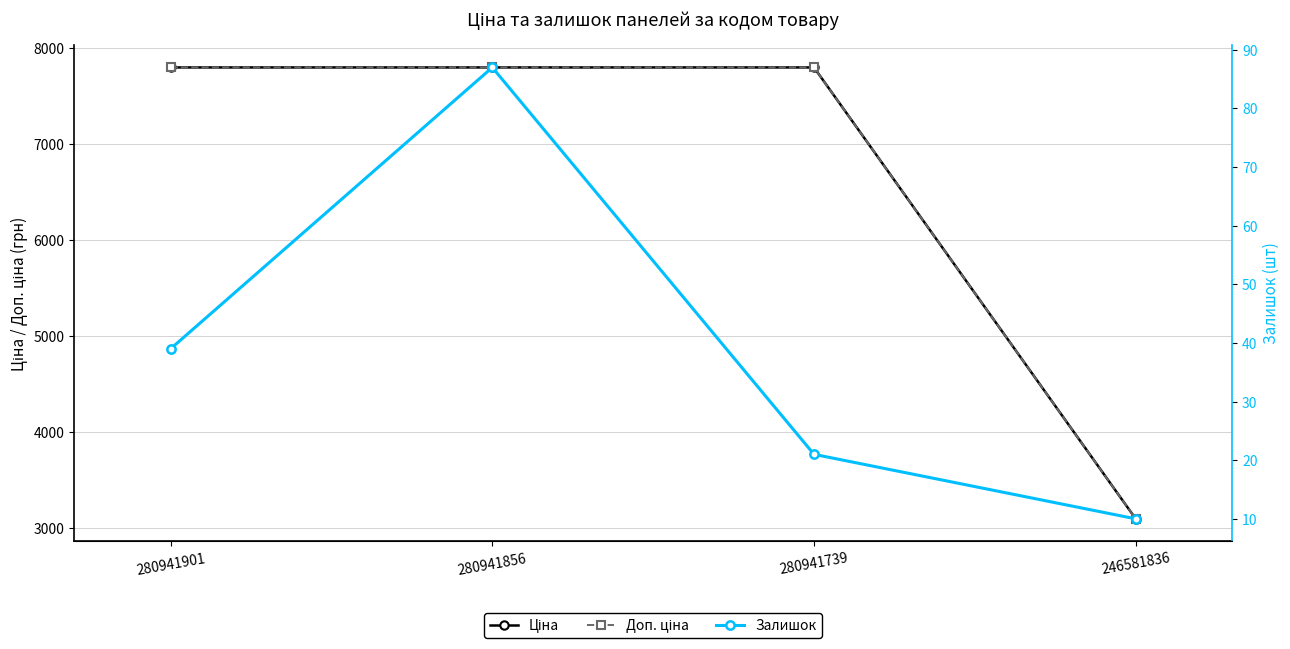

True or false: Залишок and Доп. ціна intersect in this chart.

False